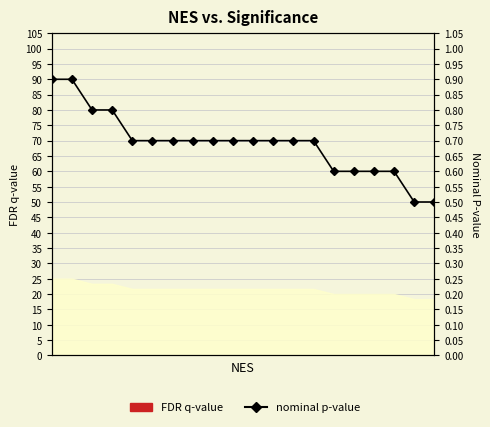

What is the label of the 15th point from the right?

12.5